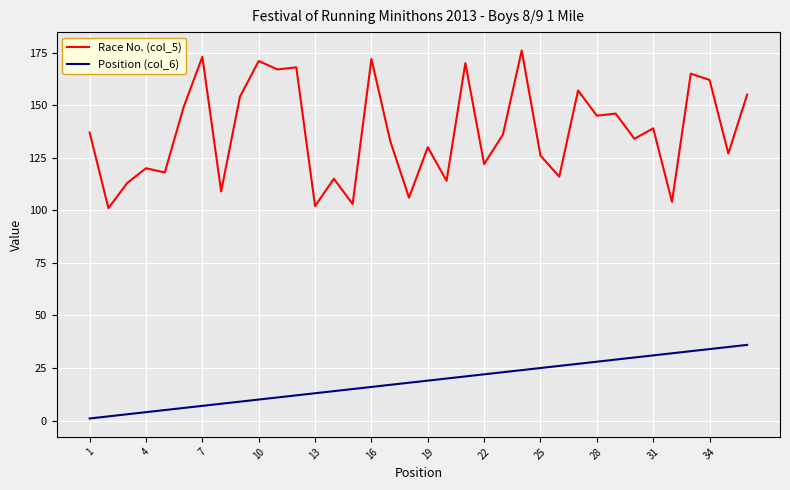

Which series has the widest spread of values?

Race No. (col_5)